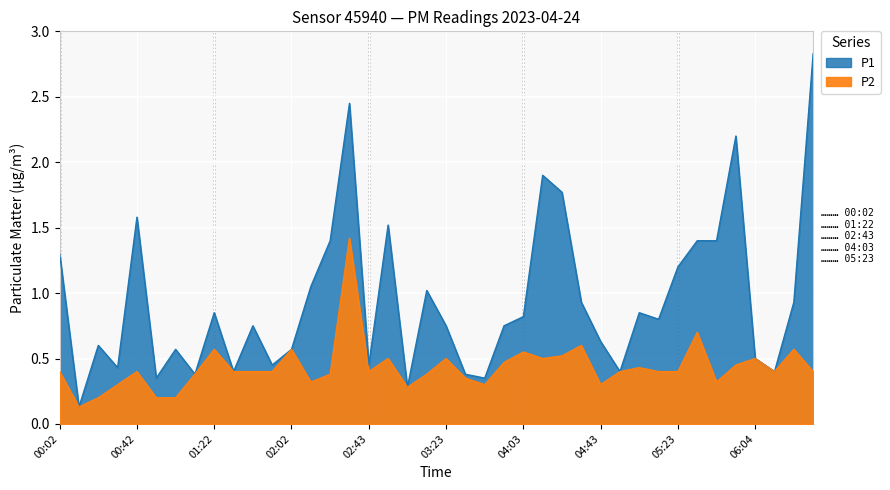

What is the spread (max minus min) of values at 00:02?

0.9